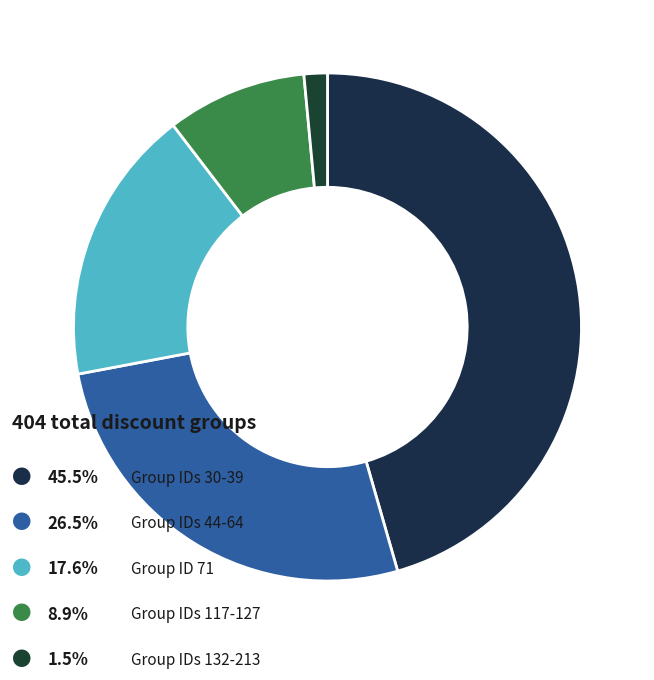

Does any single category account for the majority?

No